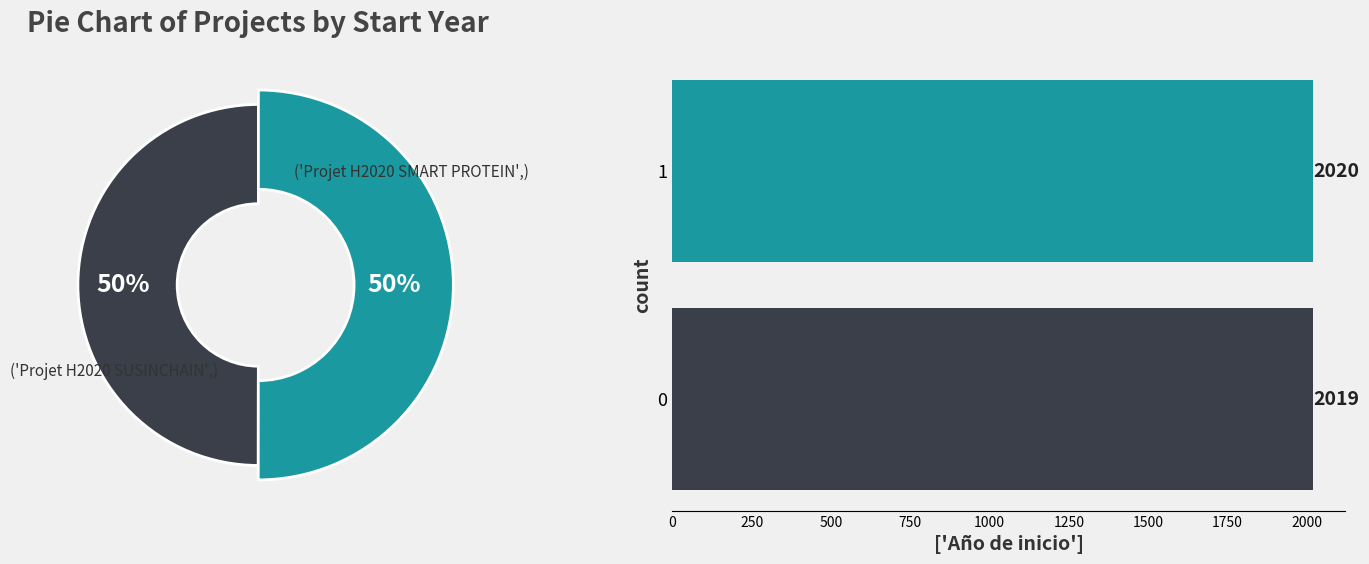

Which has a higher value, 0 or 1?

1